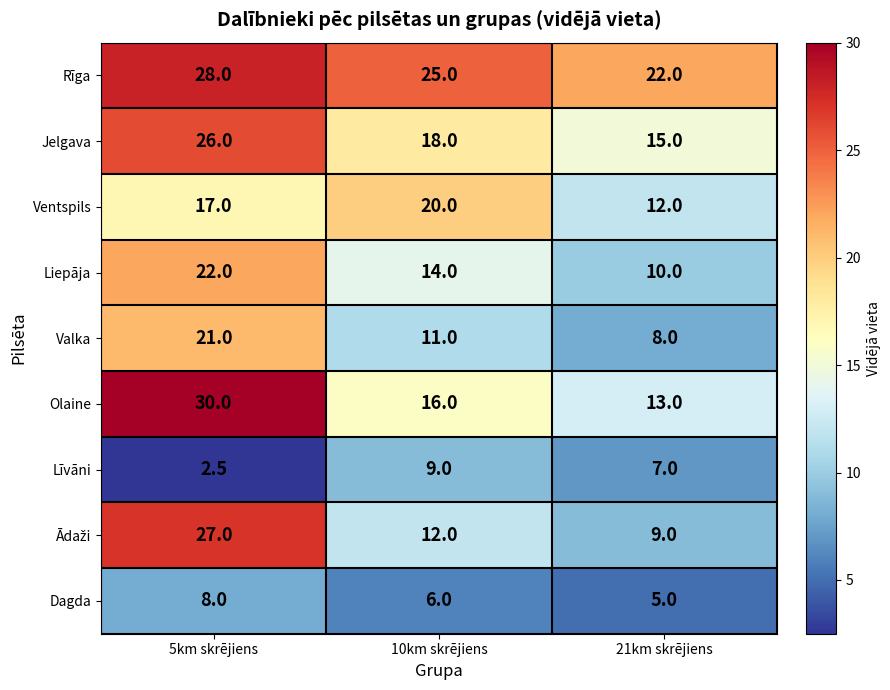

What is the approximate value of Ventspils at 10km skrējiens?

20.0